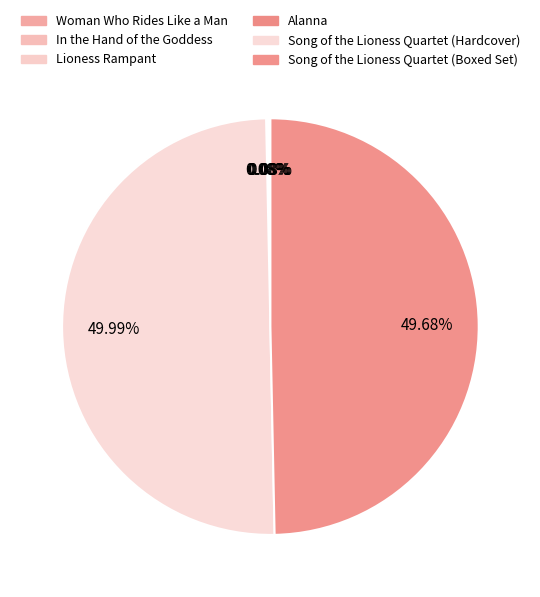

What is the total percentage of Lioness Rampant and Woman Who Rides Like a Man?

0.2%